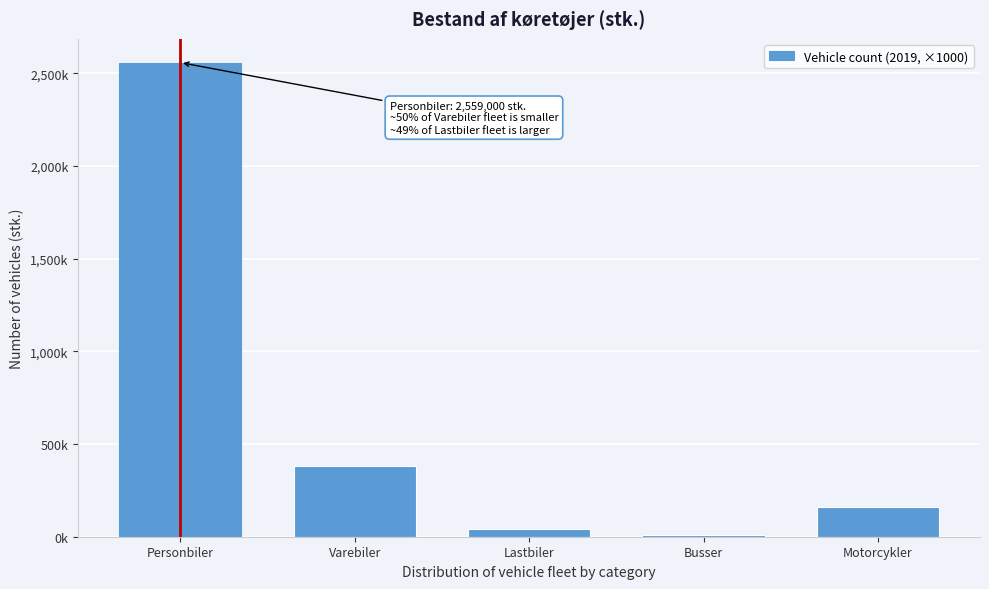

Does the chart contain any negative values?

No